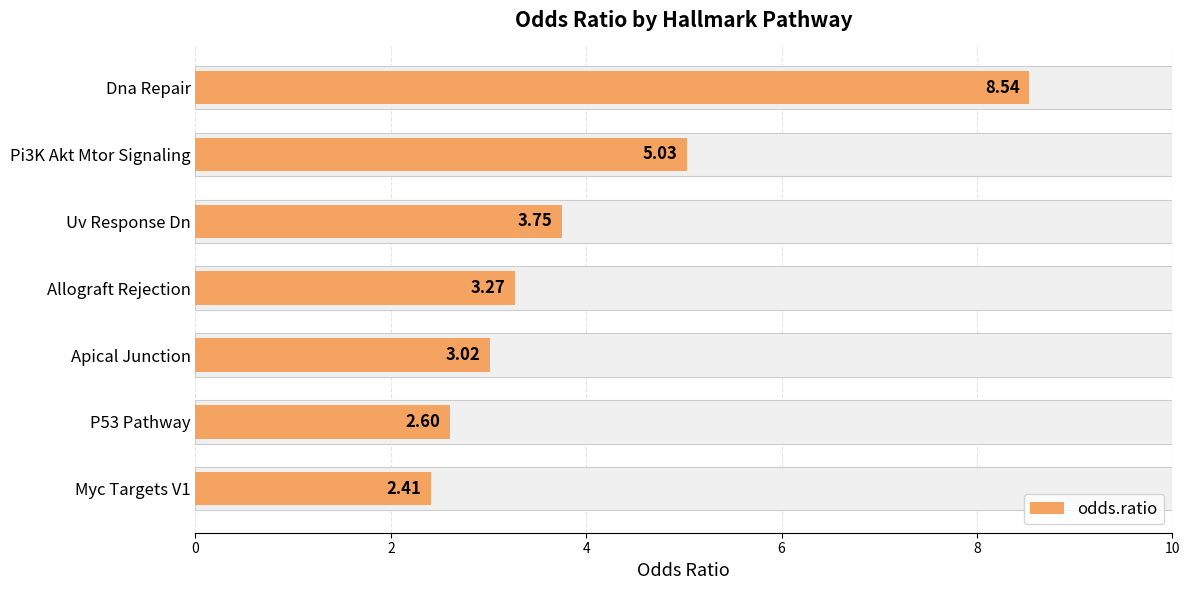

What is the average value?

4.1